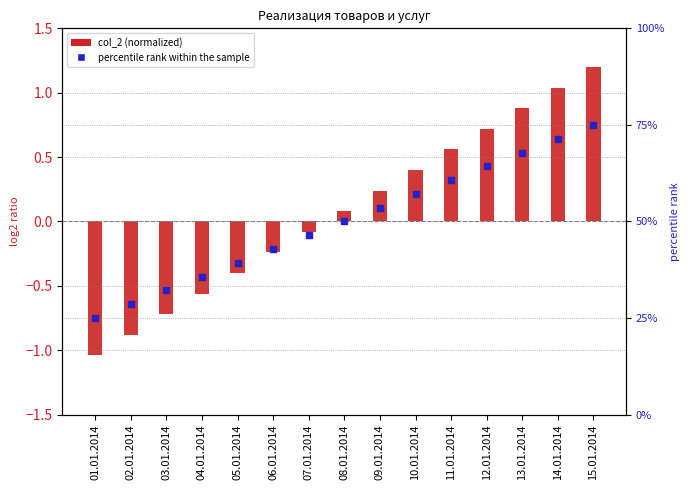

Is the value of percentile rank within the sample at 15.01.2014 greater than the value of col_2 (normalized) at 03.01.2014?

Yes